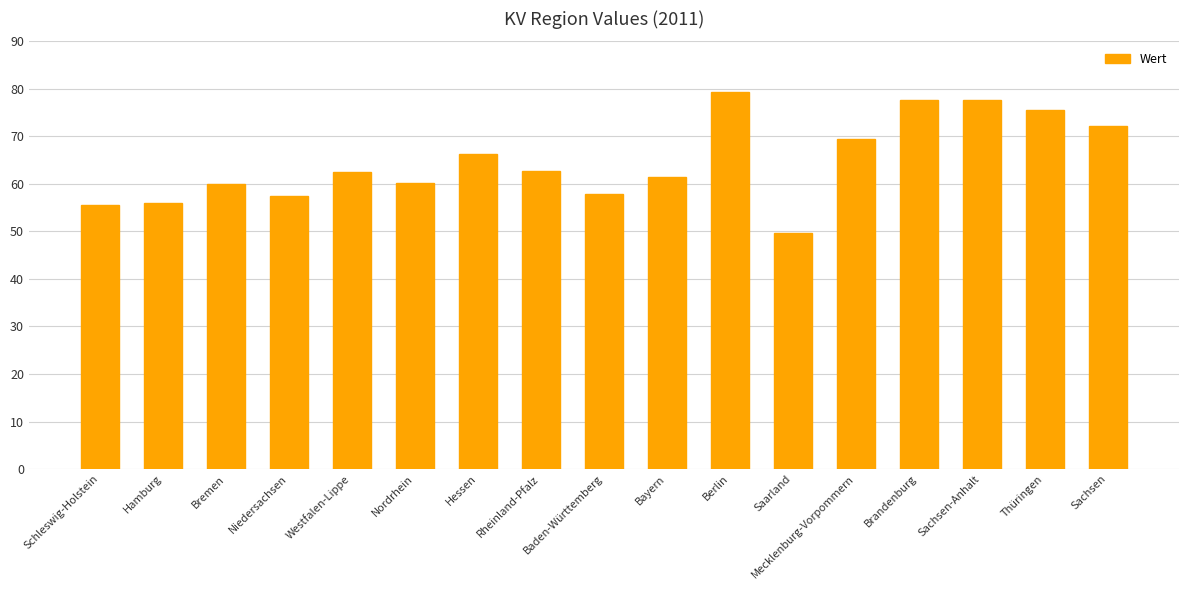

Which category has the highest value across all series?

Berlin